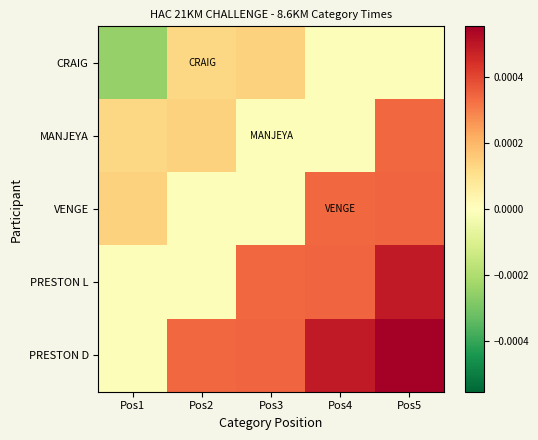

Between Pos1 and Pos3, which series saw the biggest shift?

CRAIG